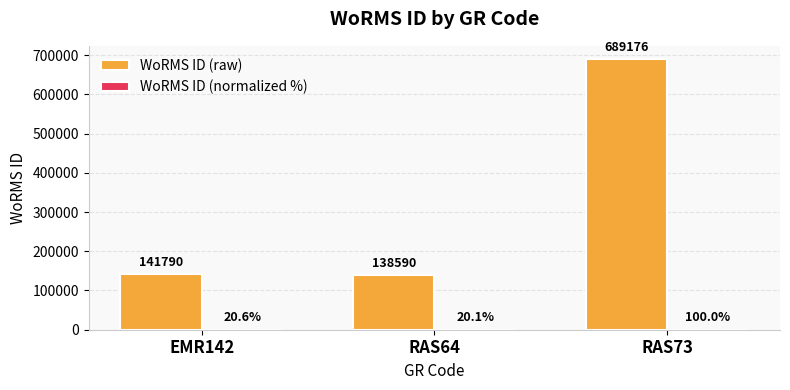

How many groups of bars are there?

3